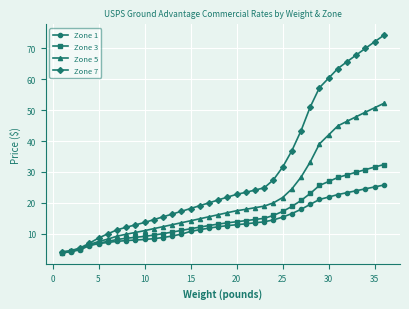

Which series has the largest total across all categories?

Zone 7